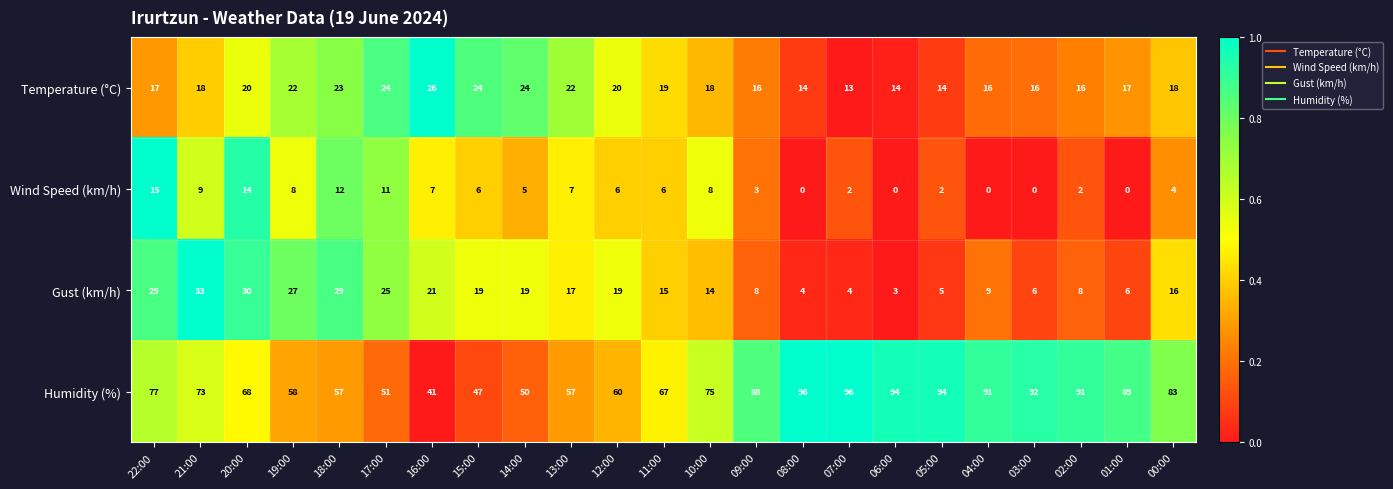

What is the difference between the maximum and minimum values in the Wind Speed (km/h) series?

15